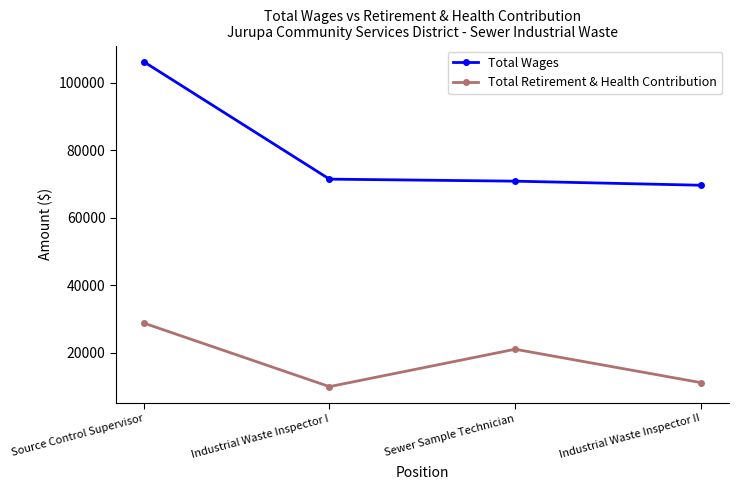

Is the value of Total Wages at Sewer Sample Technician greater than the value of Total Retirement & Health Contribution at Source Control Supervisor?

Yes